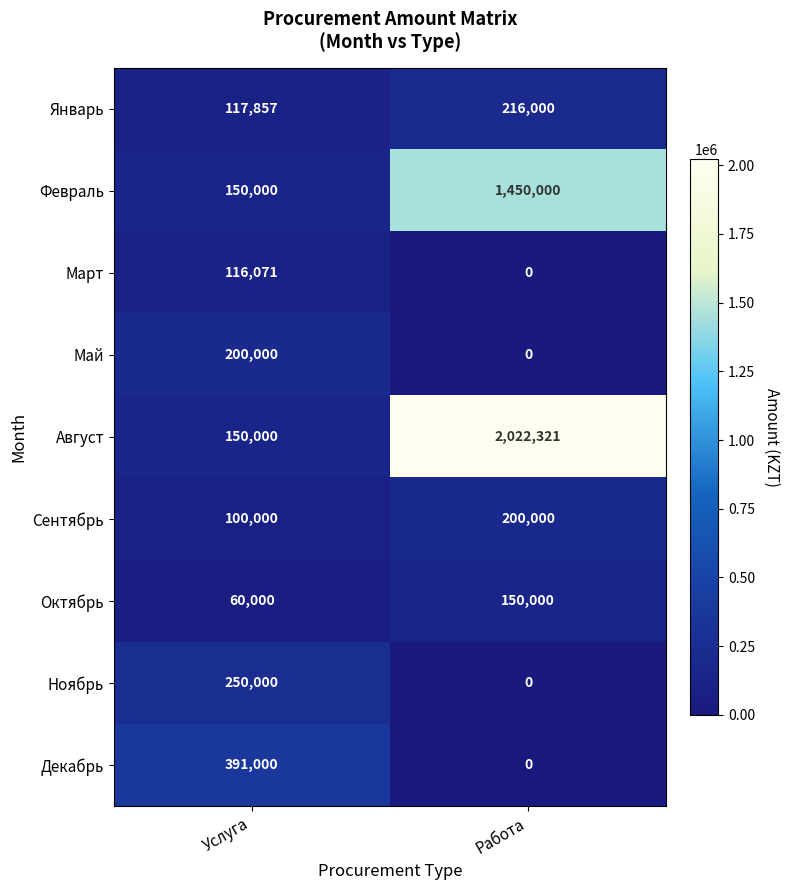

List the labels in order of Май value, largest first.

Услуга, Работа